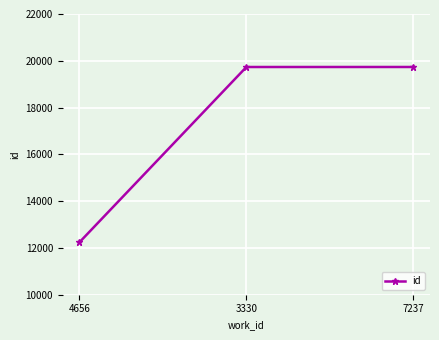

Approximately how many times larger is the value at 4656 compared to 3330?

0.6